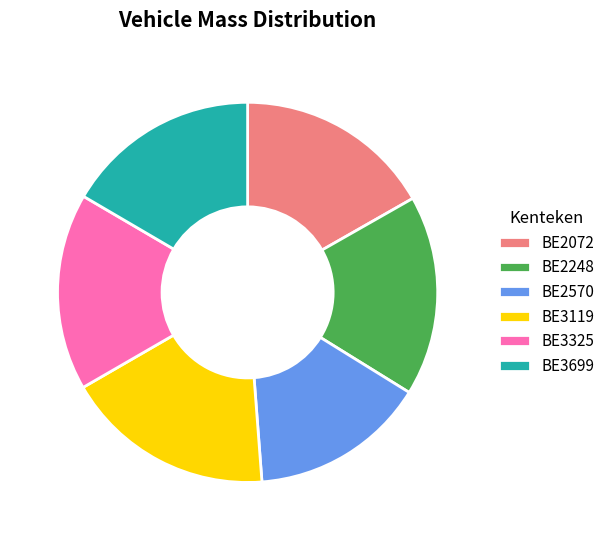

Is it true that BE2072 is 27% of the pie?

False